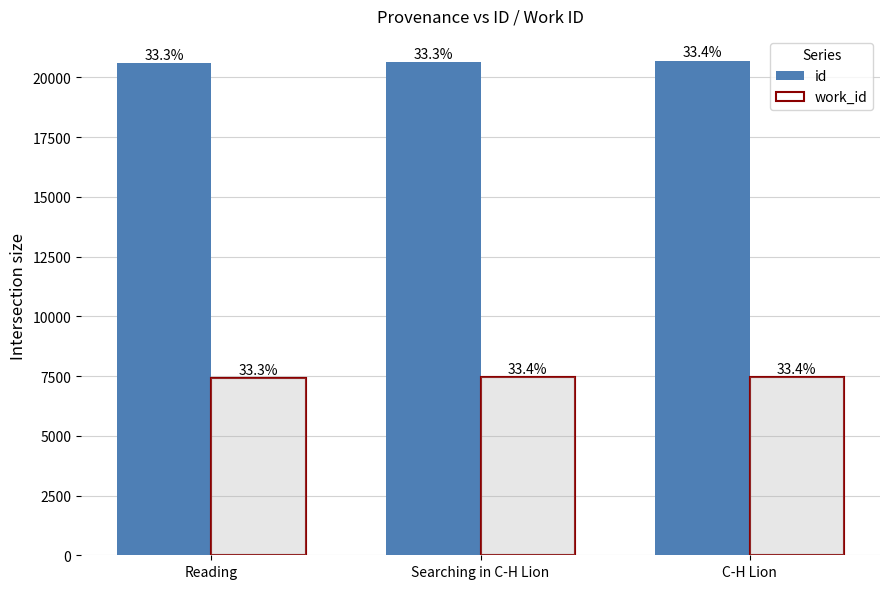

What is the label of the 2nd bar from the left?

Searching in C-H Lion